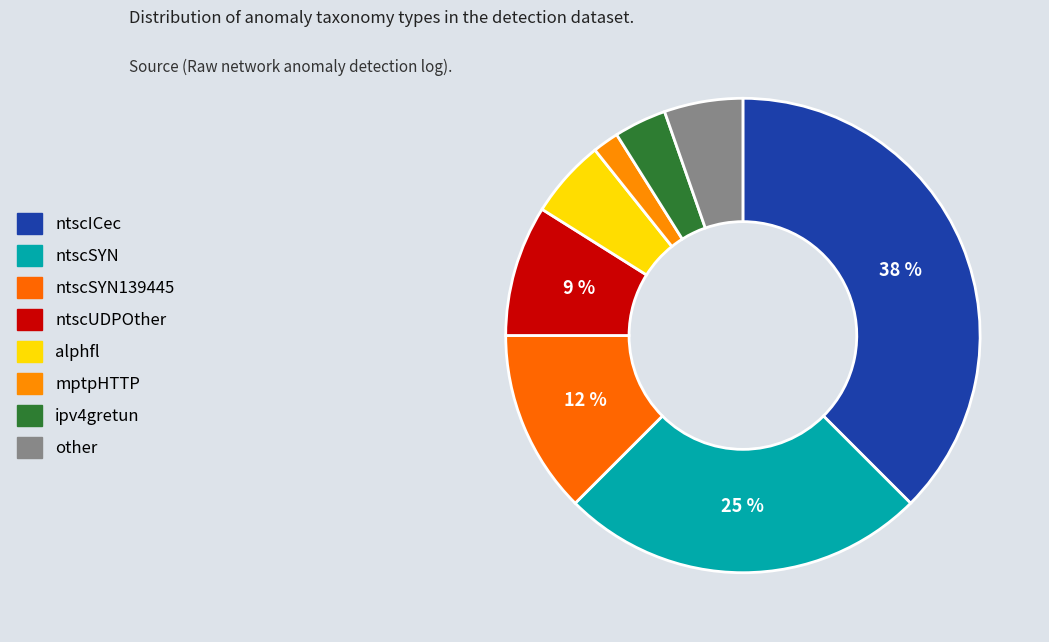

How many slices are in this pie chart?

8